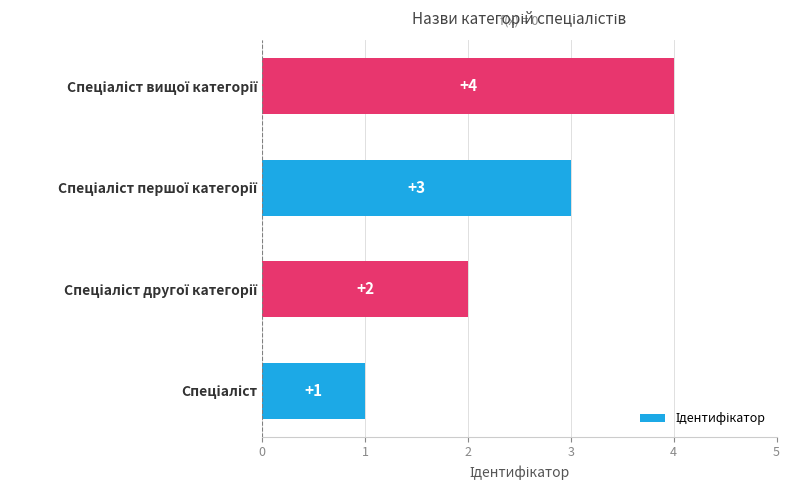

What is the difference between the maximum and minimum values?

3